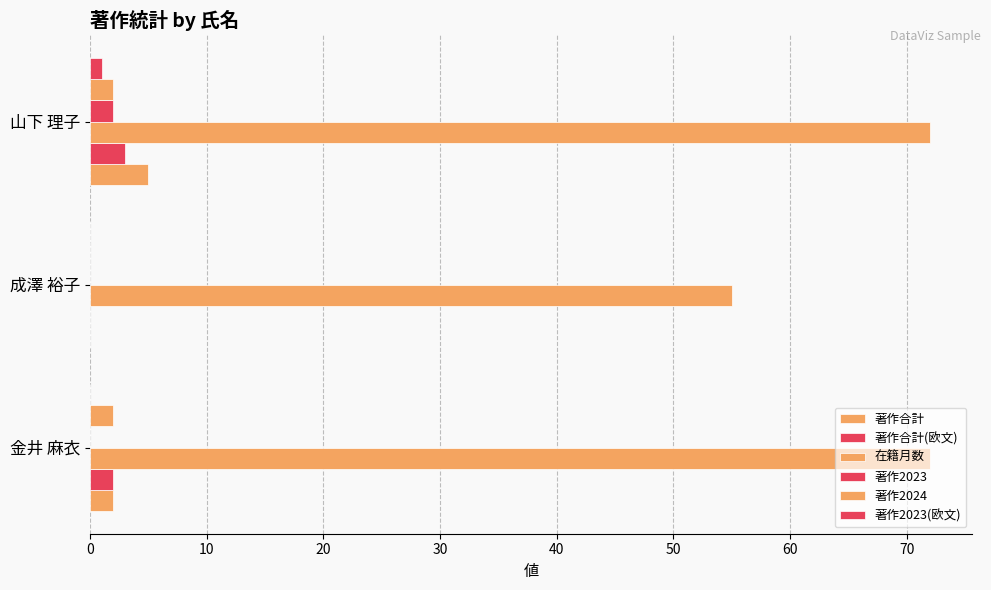

What is the difference between the maximum and minimum values in the 著作合計(欧文) series?

3